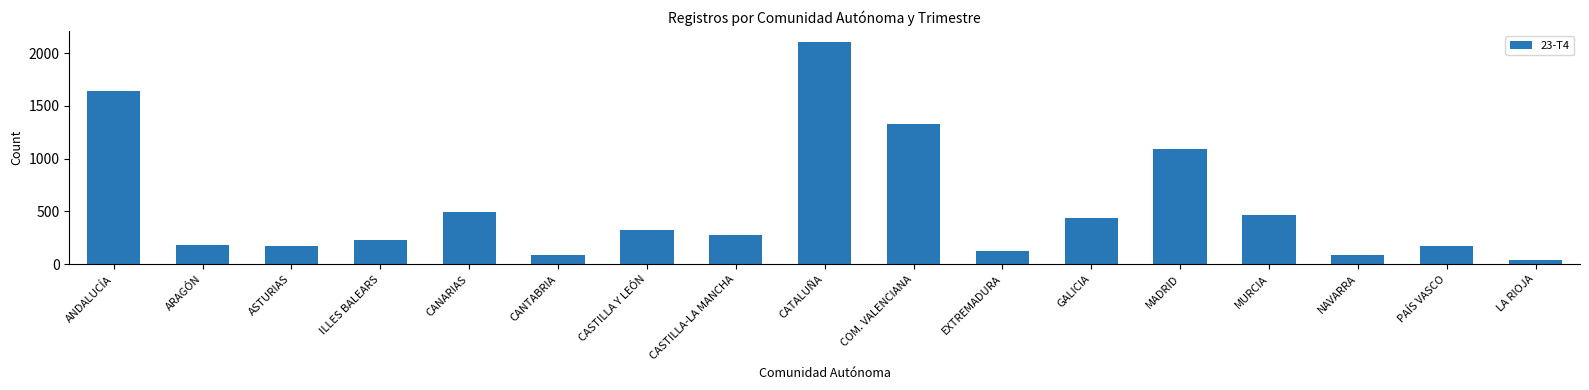

How many distinct data groups are displayed?

1